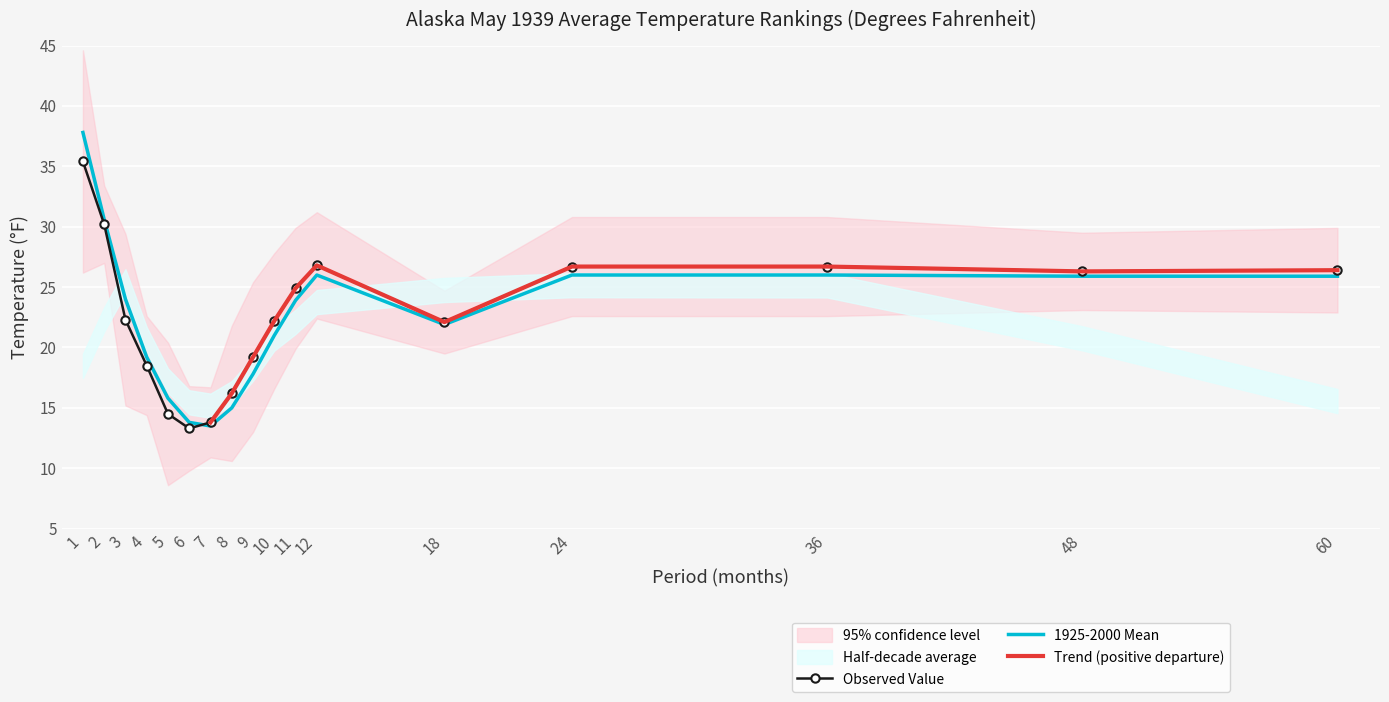

Is the value of Value at 5 greater than the value of 1925-2000 Mean at 11?

No